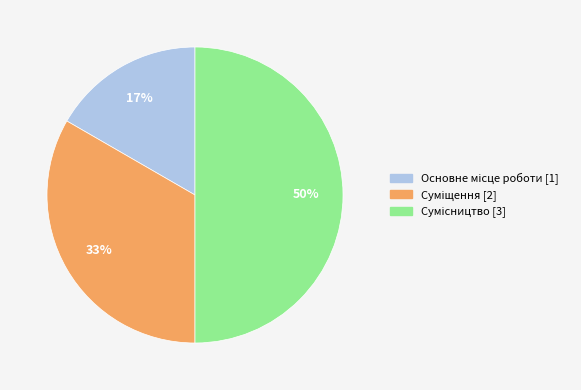

To the nearest percent, what is the difference between the largest and smallest slice percentages?

33%